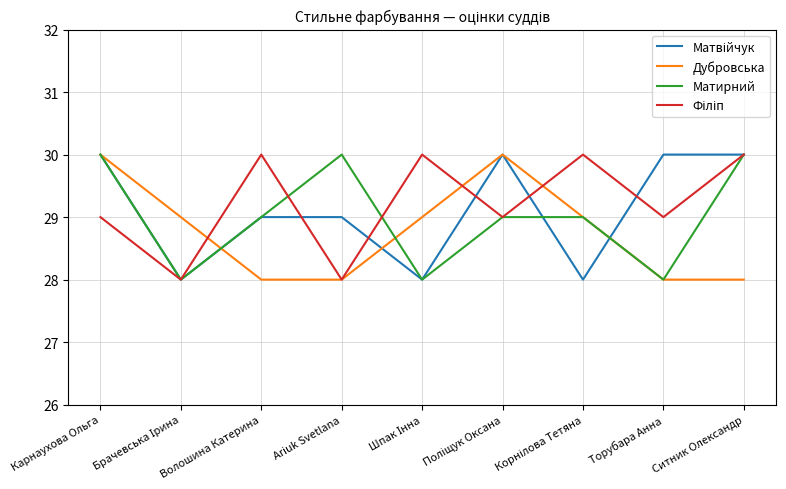

What is the maximum value shown in the chart?

30